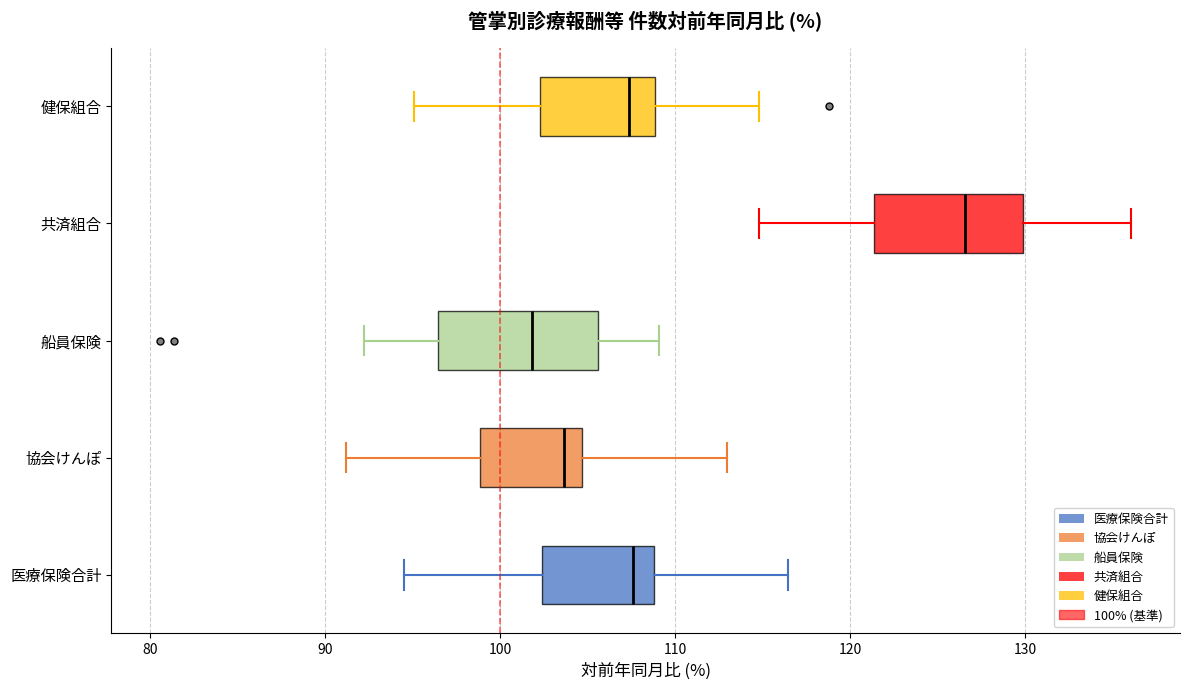

Which box has the furthest to the right median line?

共済組合